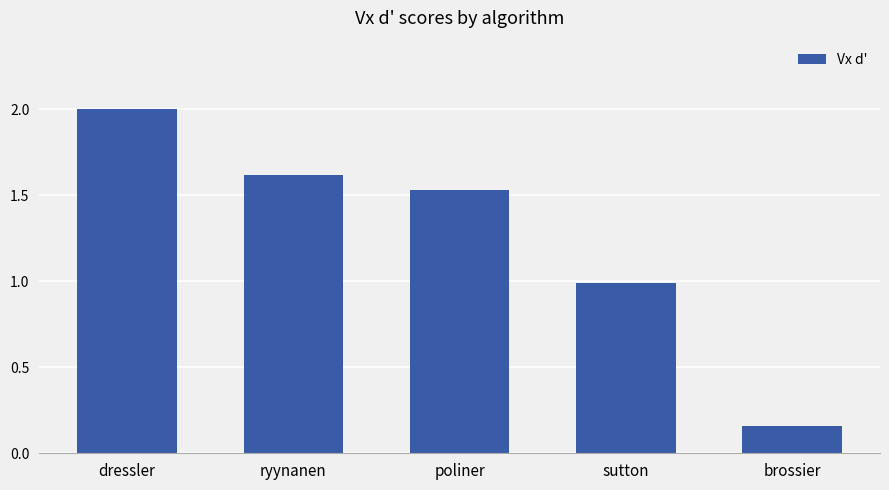

How many bars are there in total?

5